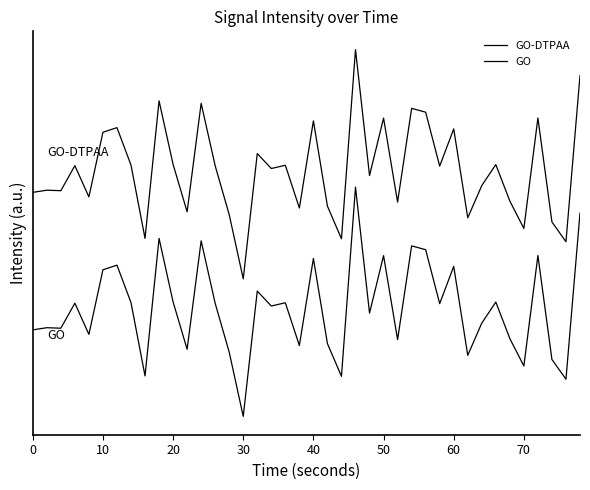

What is the highest value of the GO-DTPAA series?

1.6